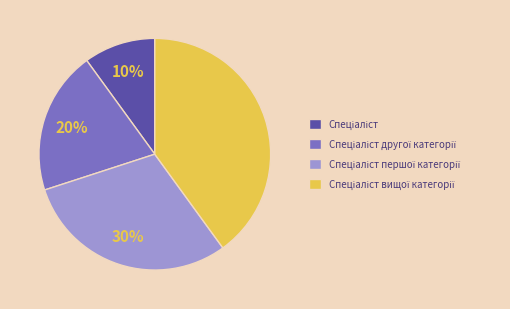

To the nearest percent, what is the difference between the largest and smallest slice percentages?

30%